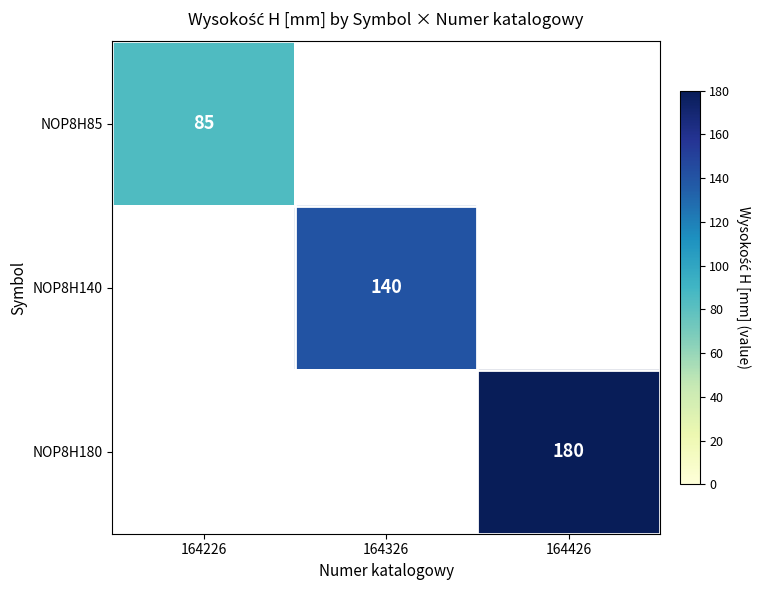

True or false: NOP8H85 has a value of 85 at 164226.

True